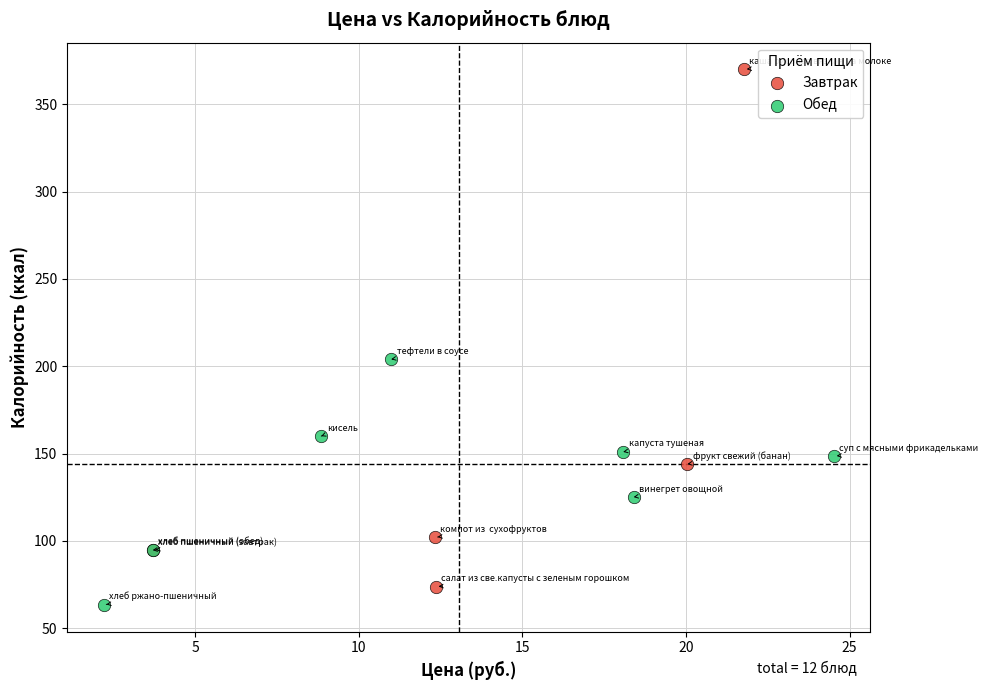

Which series contains the highest Y value?

Завтрак